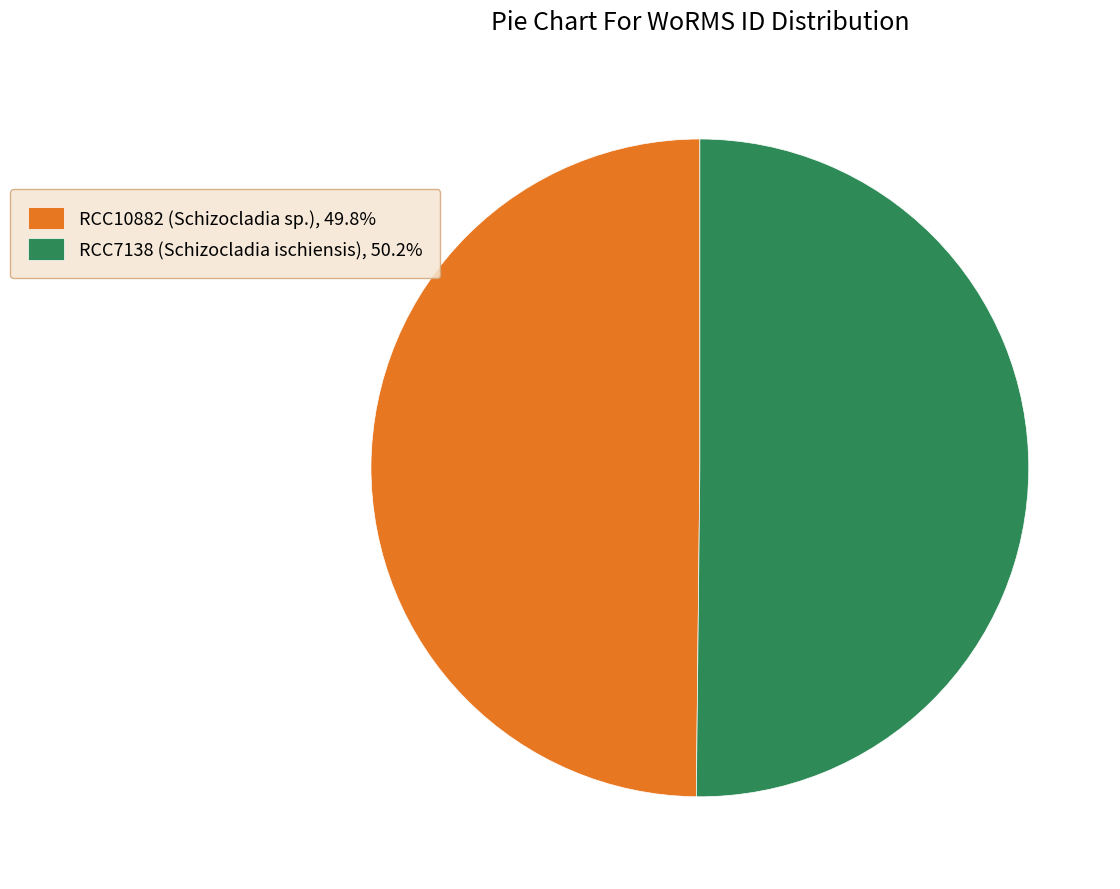

What is the ratio of the value at RCC7138 (Schizocladia ischiensis), 50.2% to the value at RCC10882 (Schizocladia sp.), 49.8%?

1.0